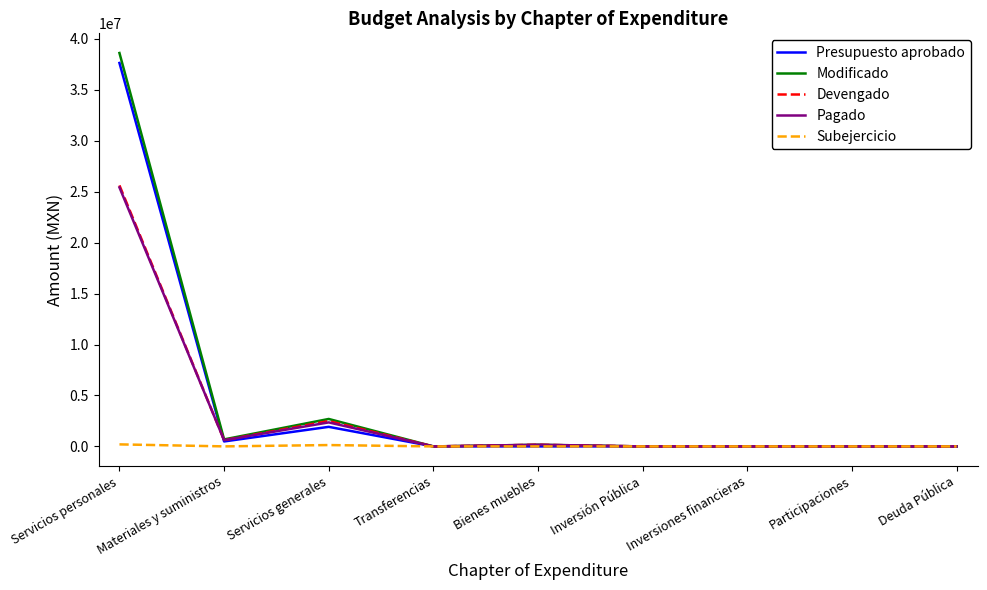

Which category has the highest value across all series?

Servicios personales